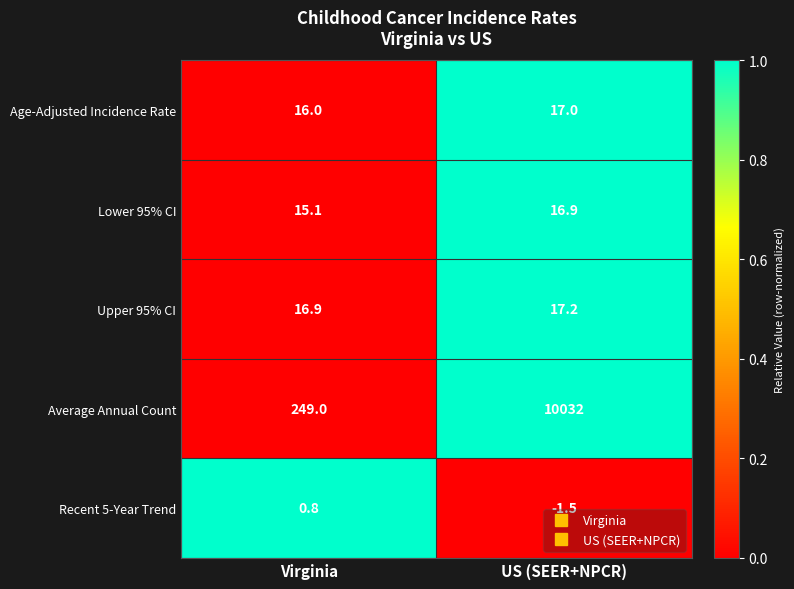

List the series in order of their peak value, highest first.

Average Annual Count, Upper 95% CI, Age-Adjusted Incidence Rate, Lower 95% CI, Recent 5-Year Trend